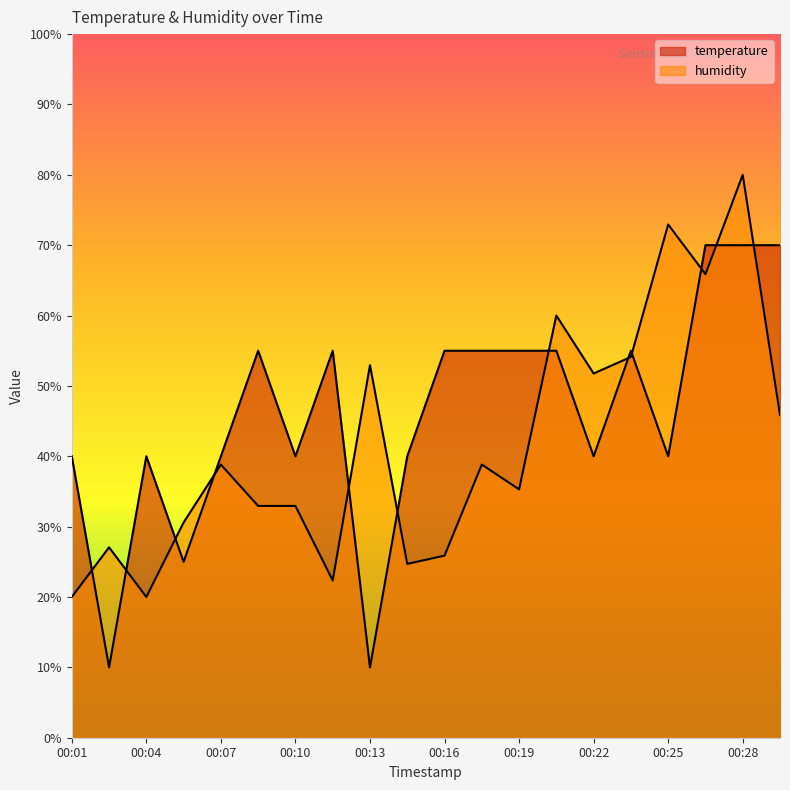

How many intersections are there between humidity and temperature?

12